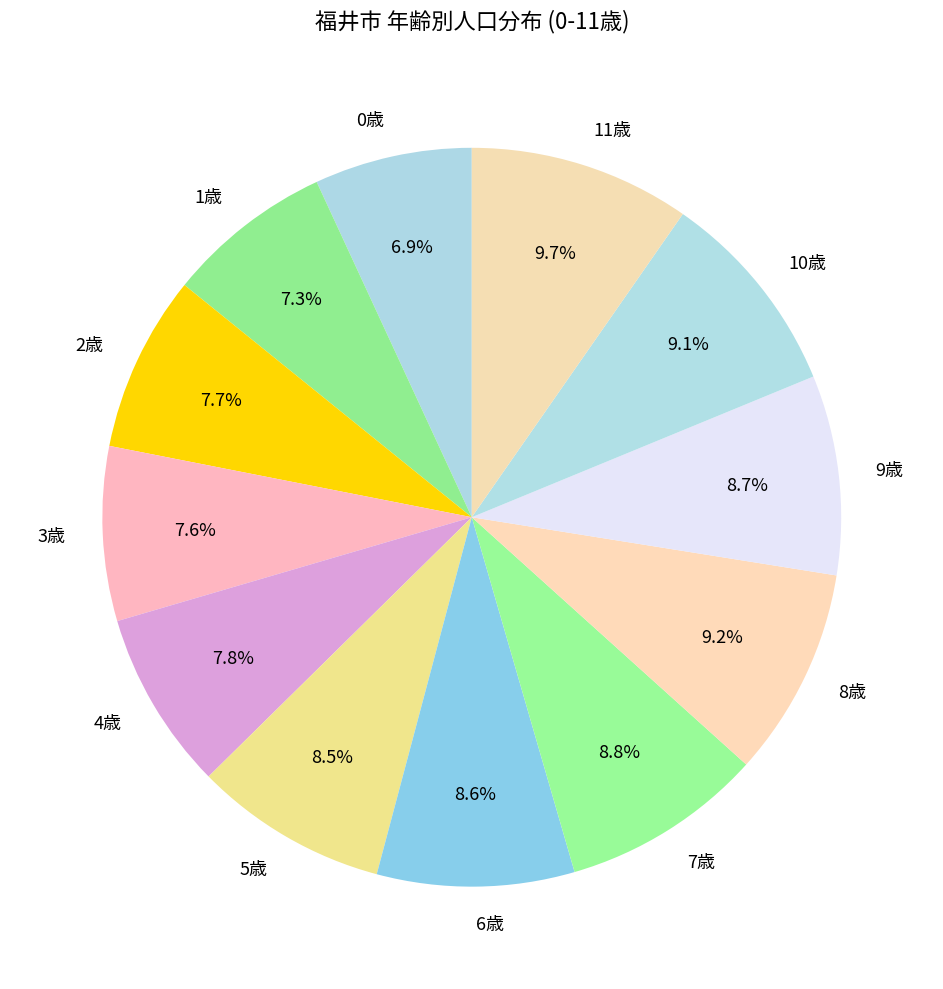

What is the total percentage of 9歳 and 0歳?

15.6%